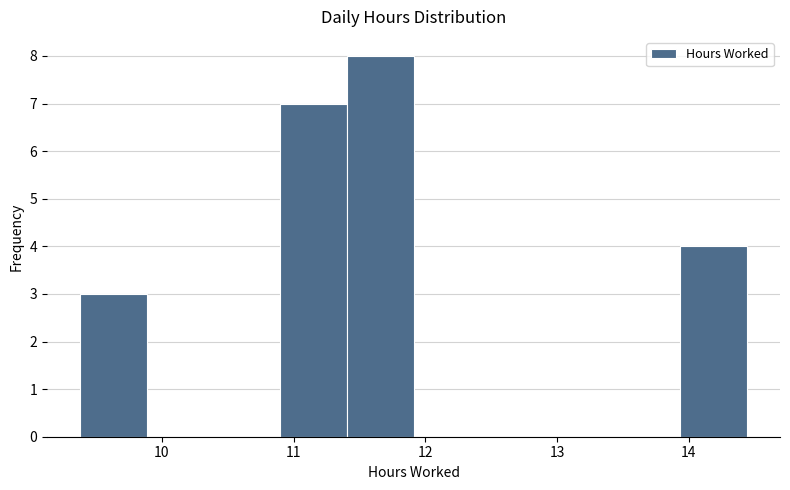

How tall is the bar that spans 13.9 to 14.4 on the x-axis? Neither the bar edges nor the heights are printed on the chart, so give them approximately, as read against the axes.

4